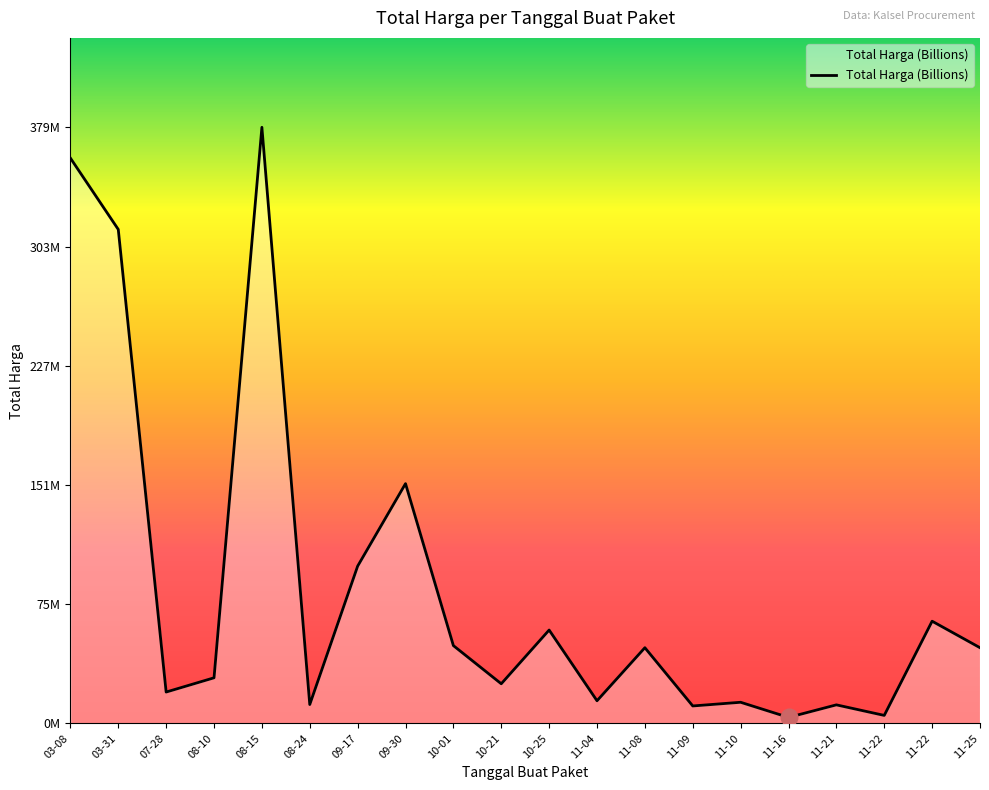

Is this an area chart (filled region under the line)?

Yes